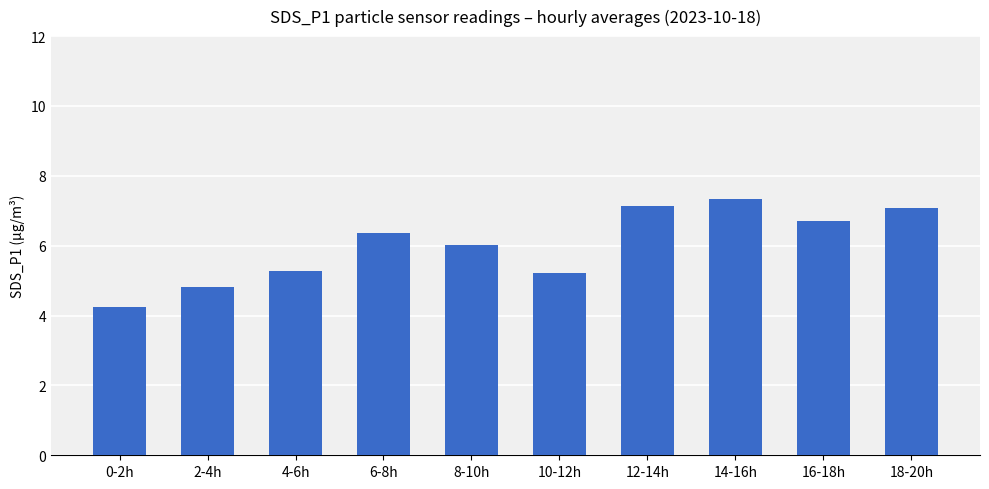

Are the bars horizontal?

No